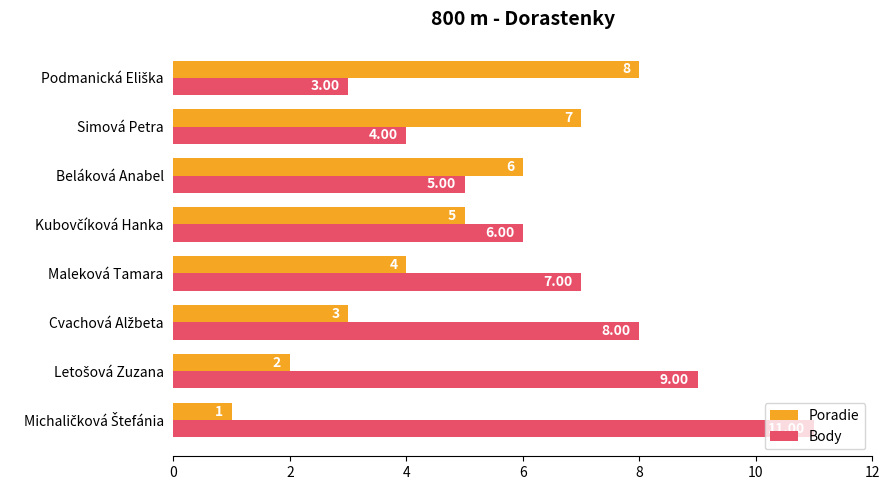

What is the difference between the maximum and minimum values in the Poradie series?

7